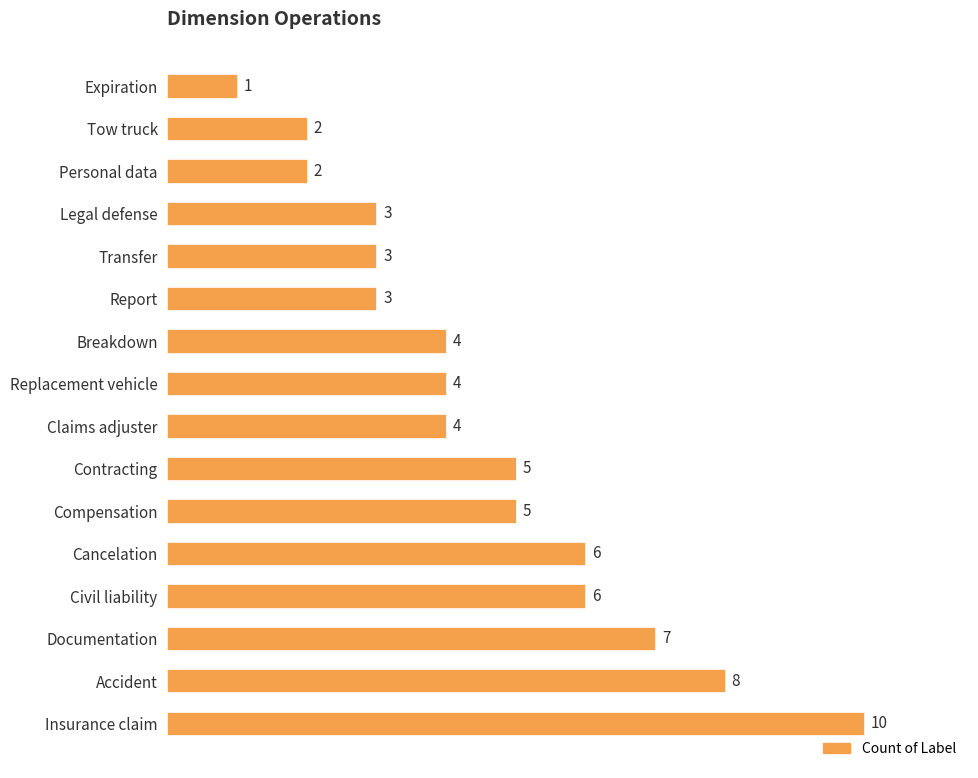

How many values are between 3 and 6?

10